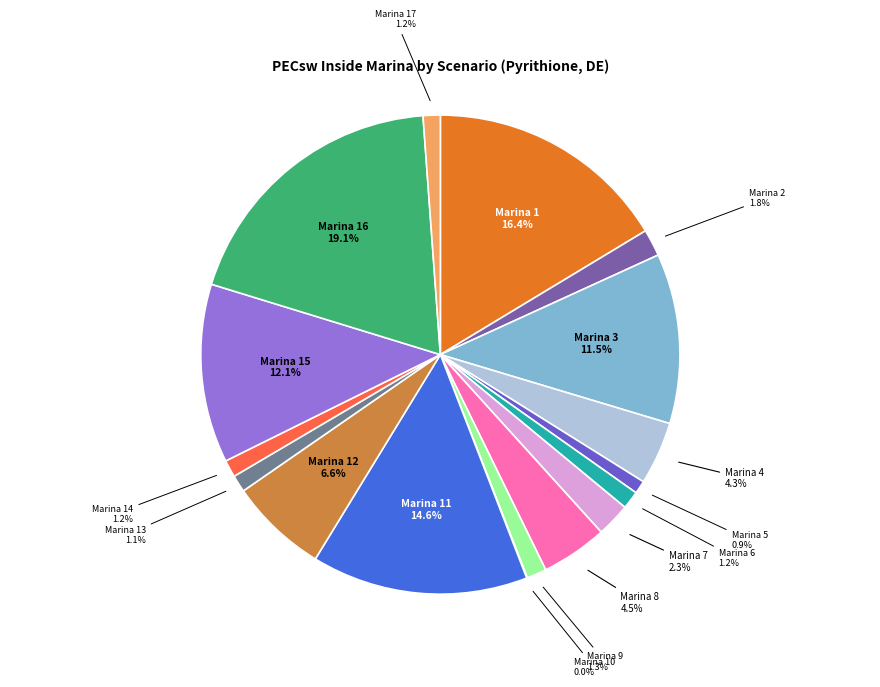

Is there any slice that represents more than half of the pie?

No